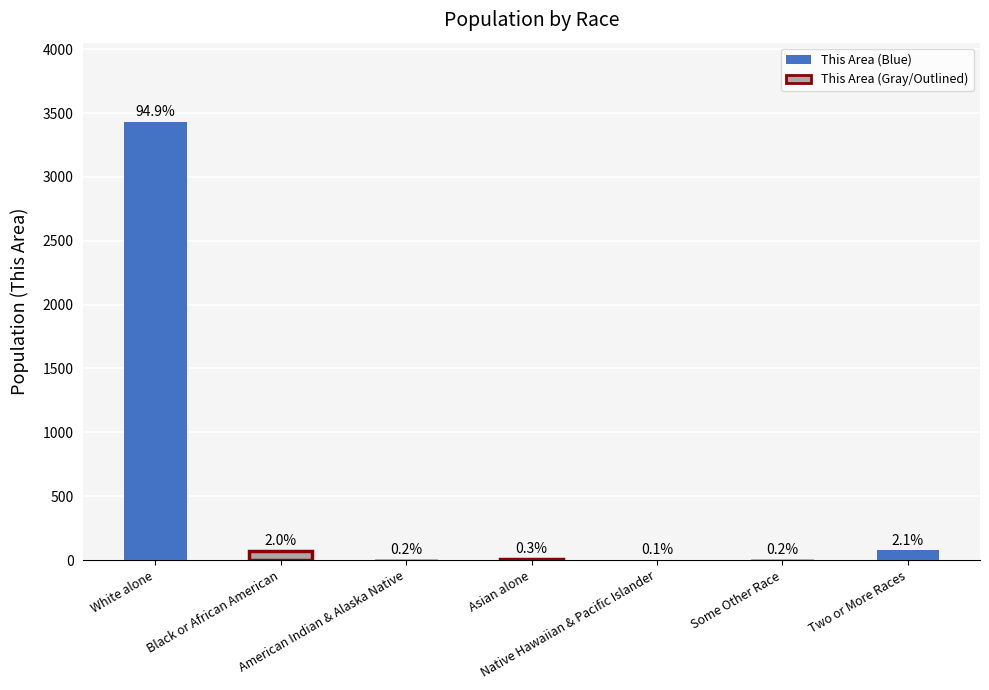

What is the average value?

517